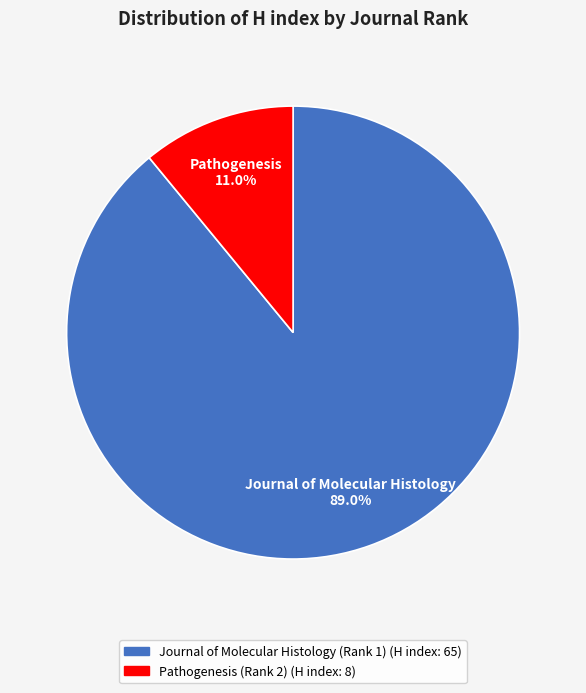

The Pathogenesis (Rank 2) slice represents 25% of the pie. True or false?

False